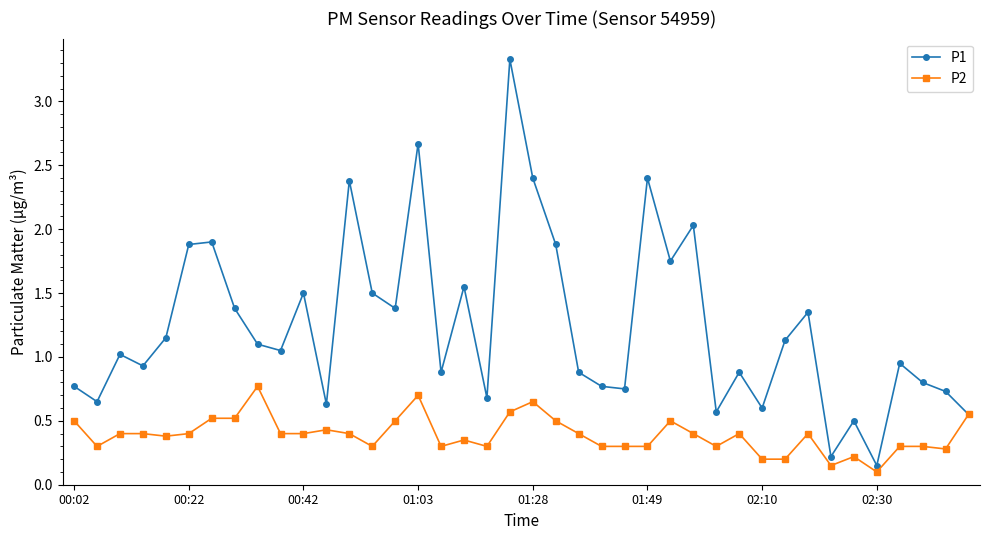

Count the number of categories in the chart.

40